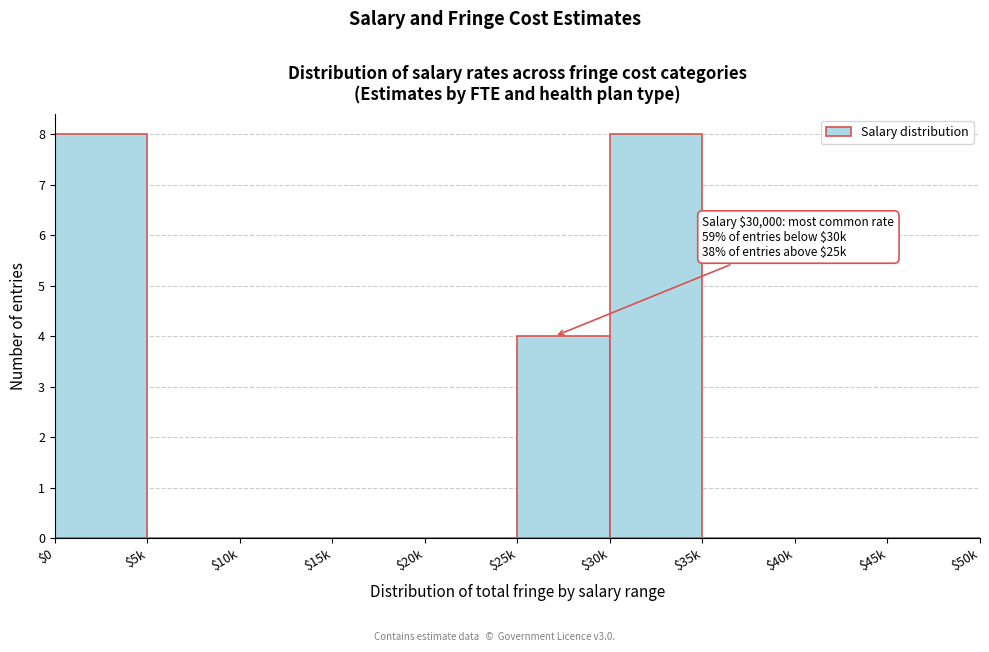

Is it true that the value at $40k is 0?

True